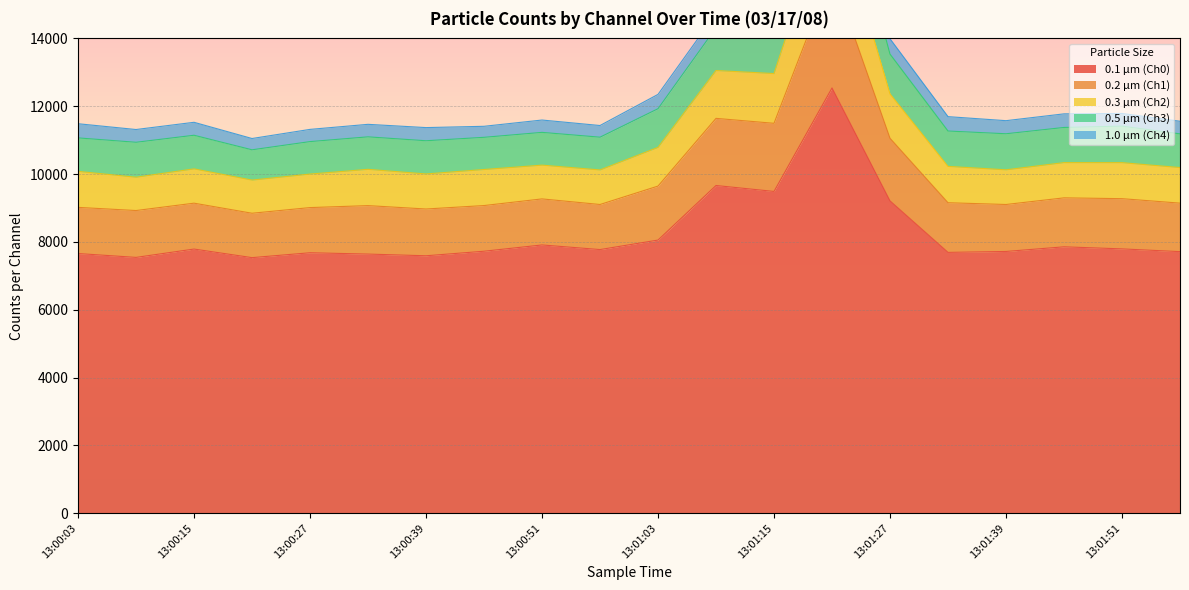

What is the sum of all 0.3 µm (Ch2) values?

219179